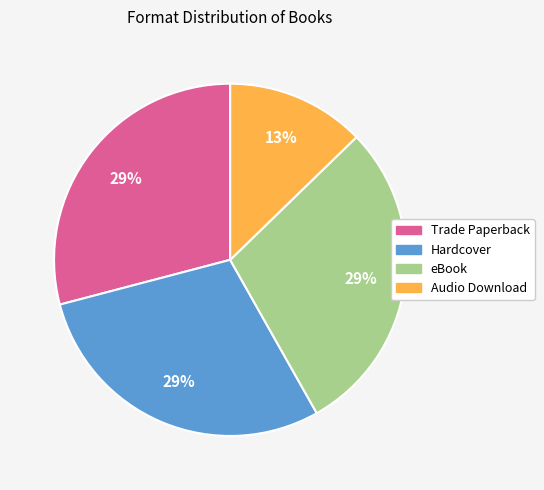

Which slice is the smallest?

Audio Download